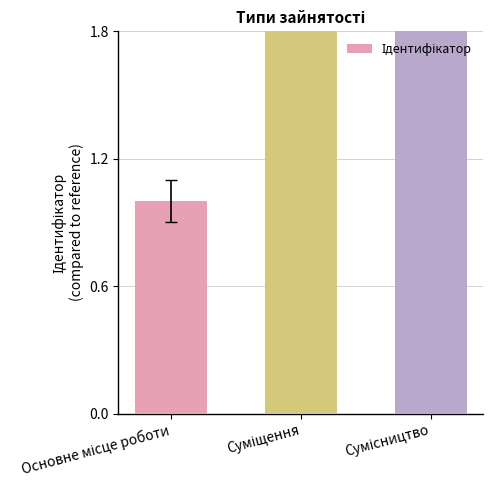

What is the sum of the values at Основне місце роботи and Сумісництво?

4